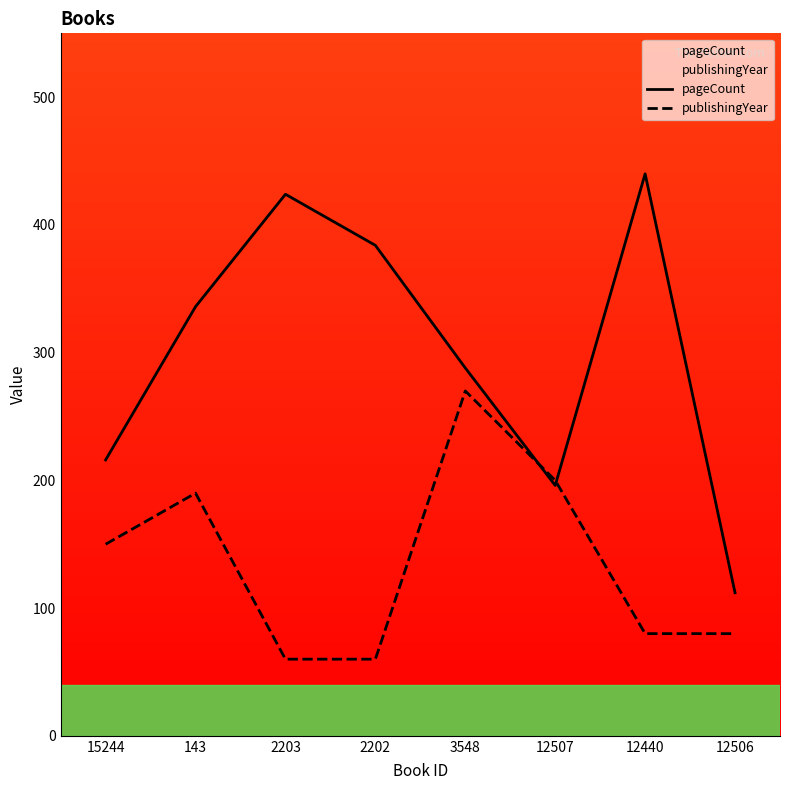

Reading left to right, transcribe all the data shown in this chart.

pageCount: 216	336	424	384	288	196	440	112
publishingYear: 150	190	60	60	270	200	80	80